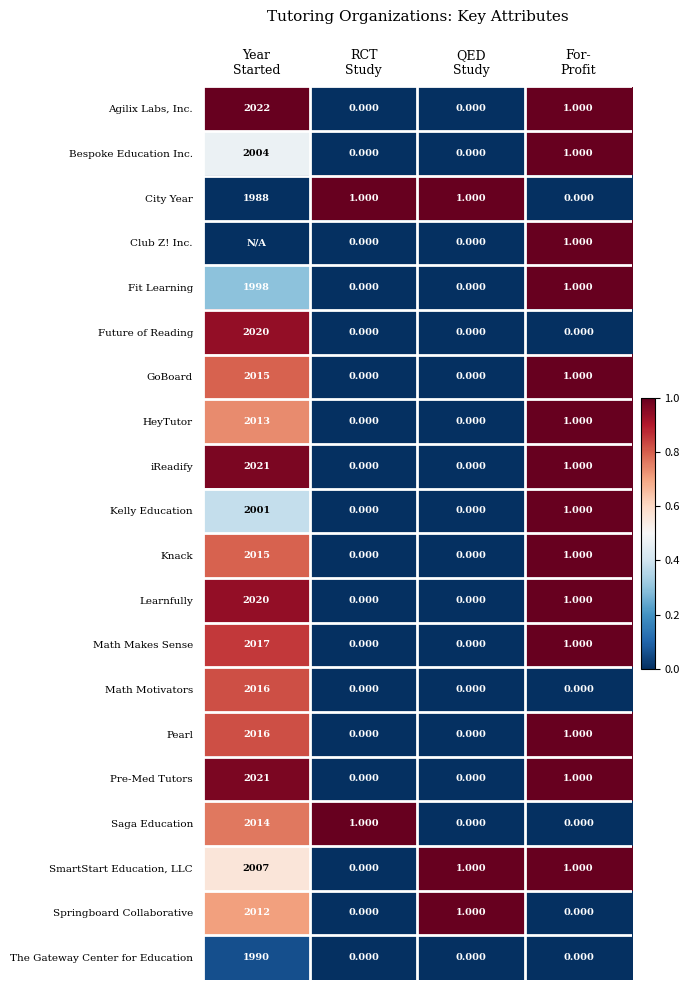

How many positive values does the Pearl series have?

2